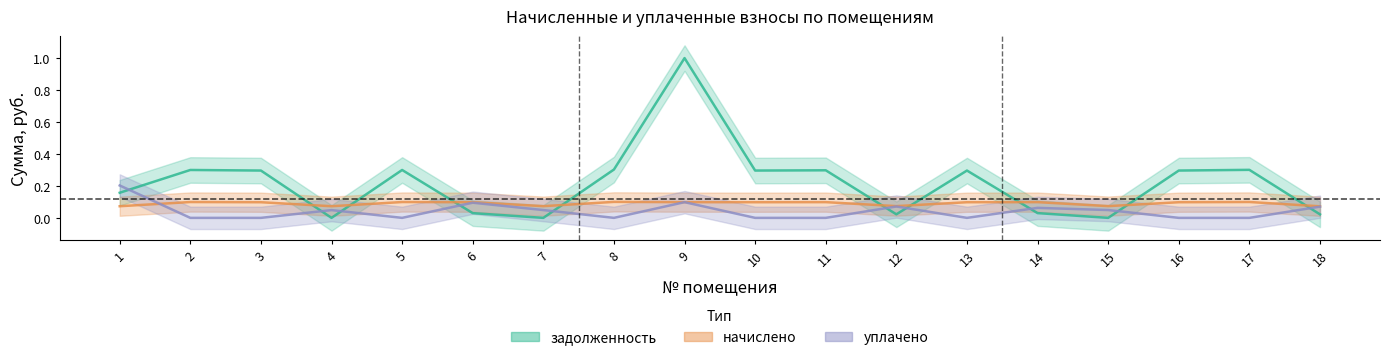

True or false: задолженность has a value of 0.0 at 14.

True